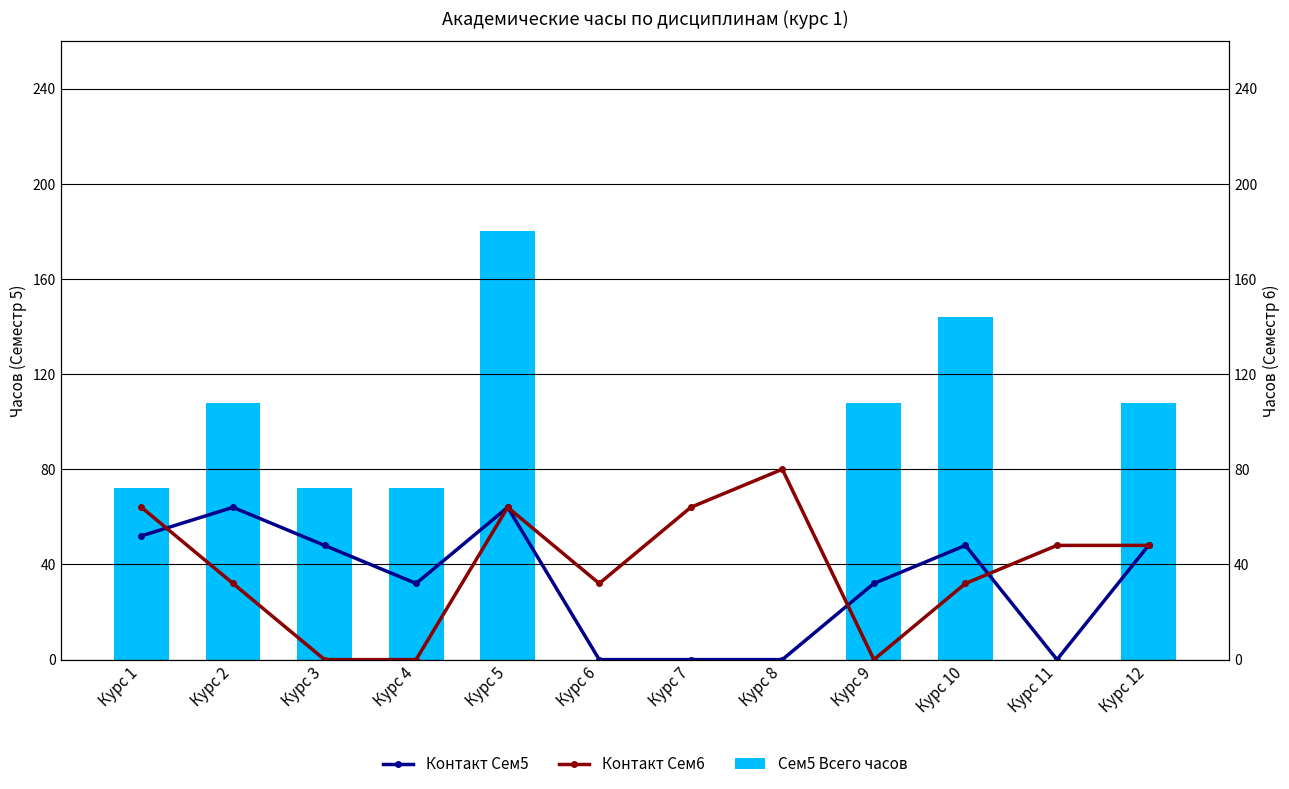

List the series in order of their peak value, highest first.

Сем5 Всего часов, Контакт Сем6, Контакт Сем5